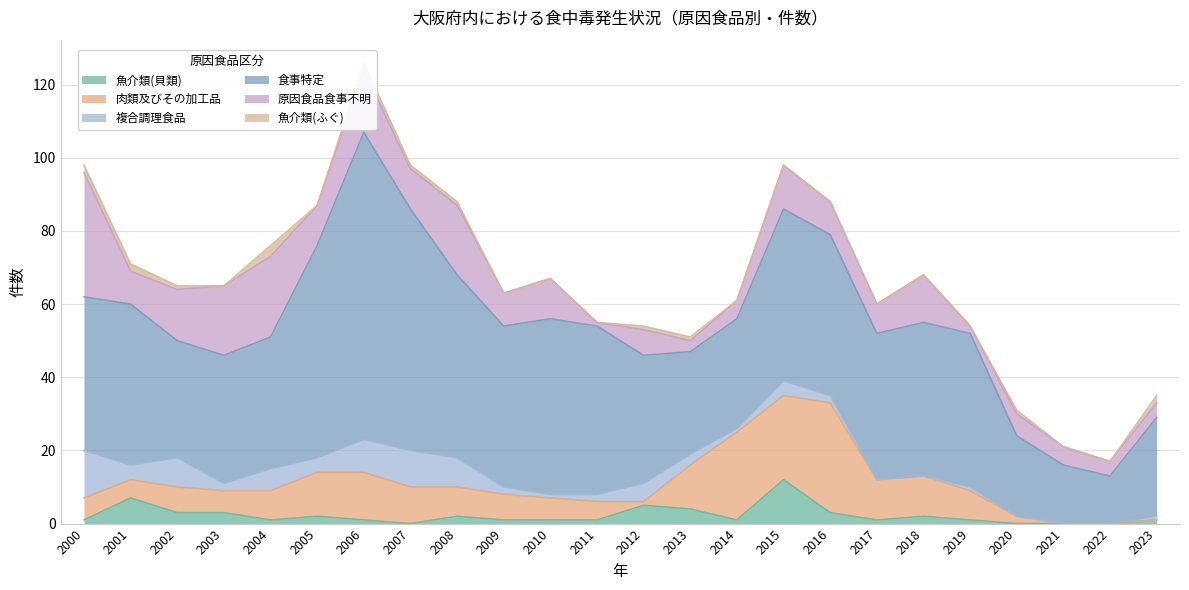

The value of 原因食品食事不明 at 2015 is 12. True or false?

True